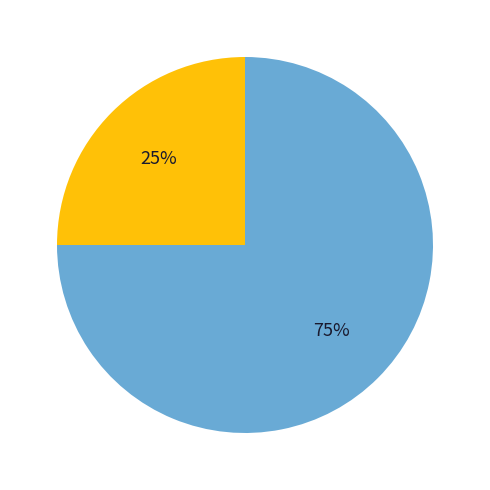

How many segments does this pie chart have?

2